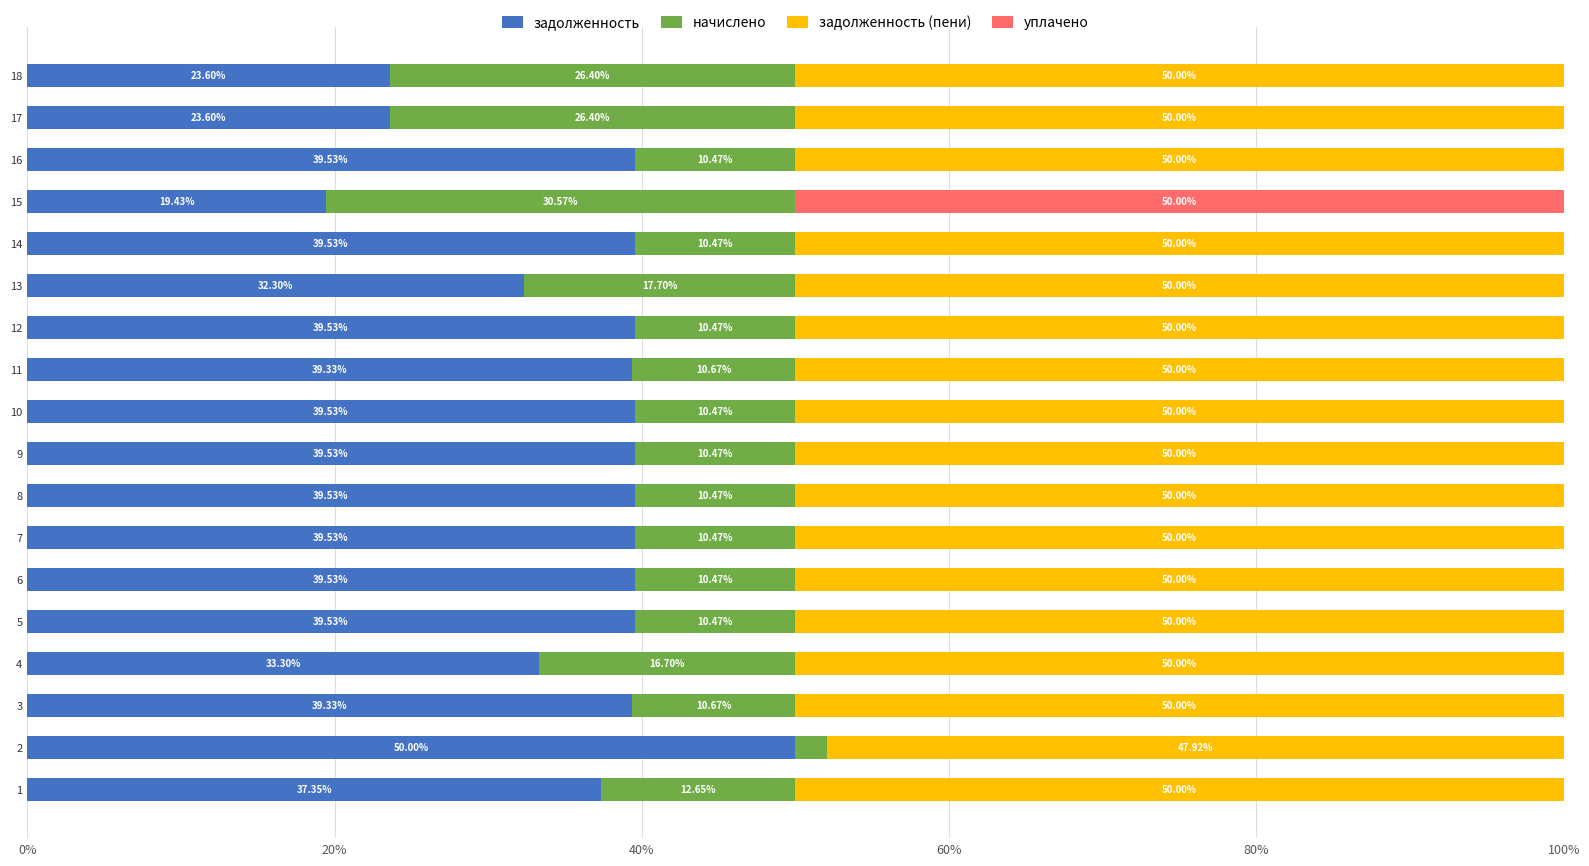

What is the total value across all series at 12?

100.0